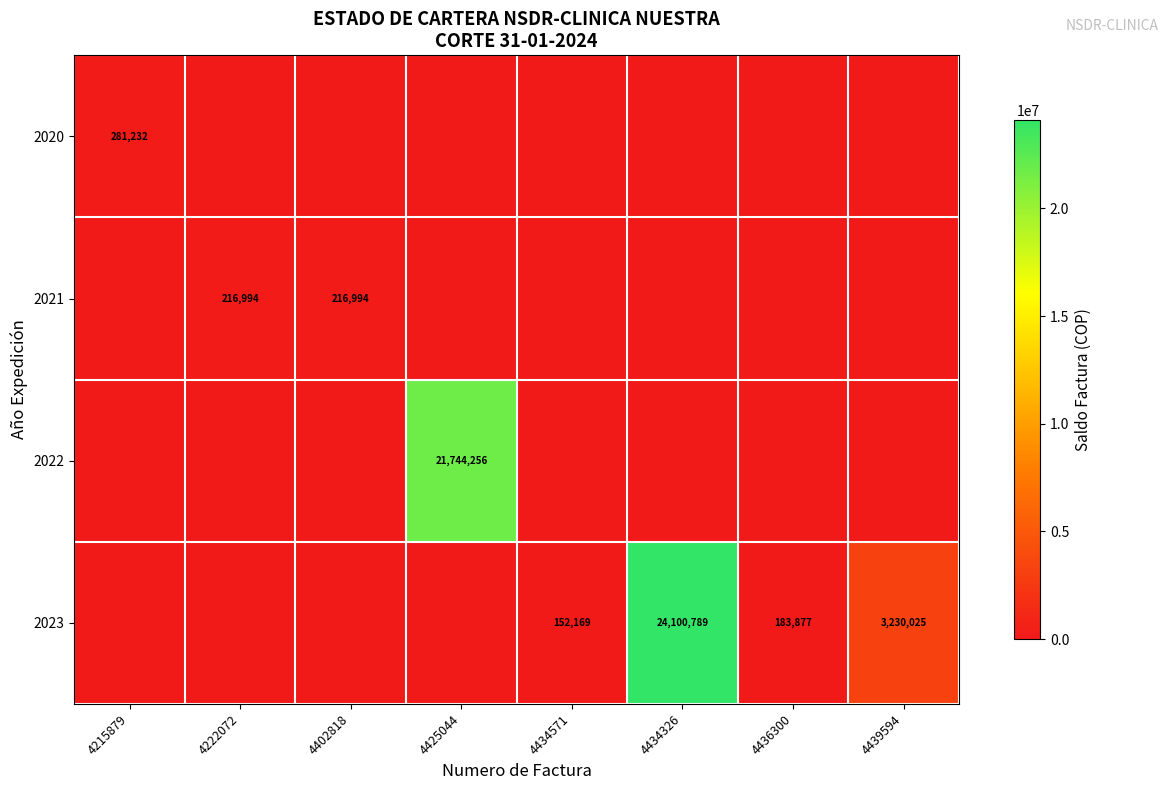

True or false: 2023 has a value of 102565 at 4434571.

False